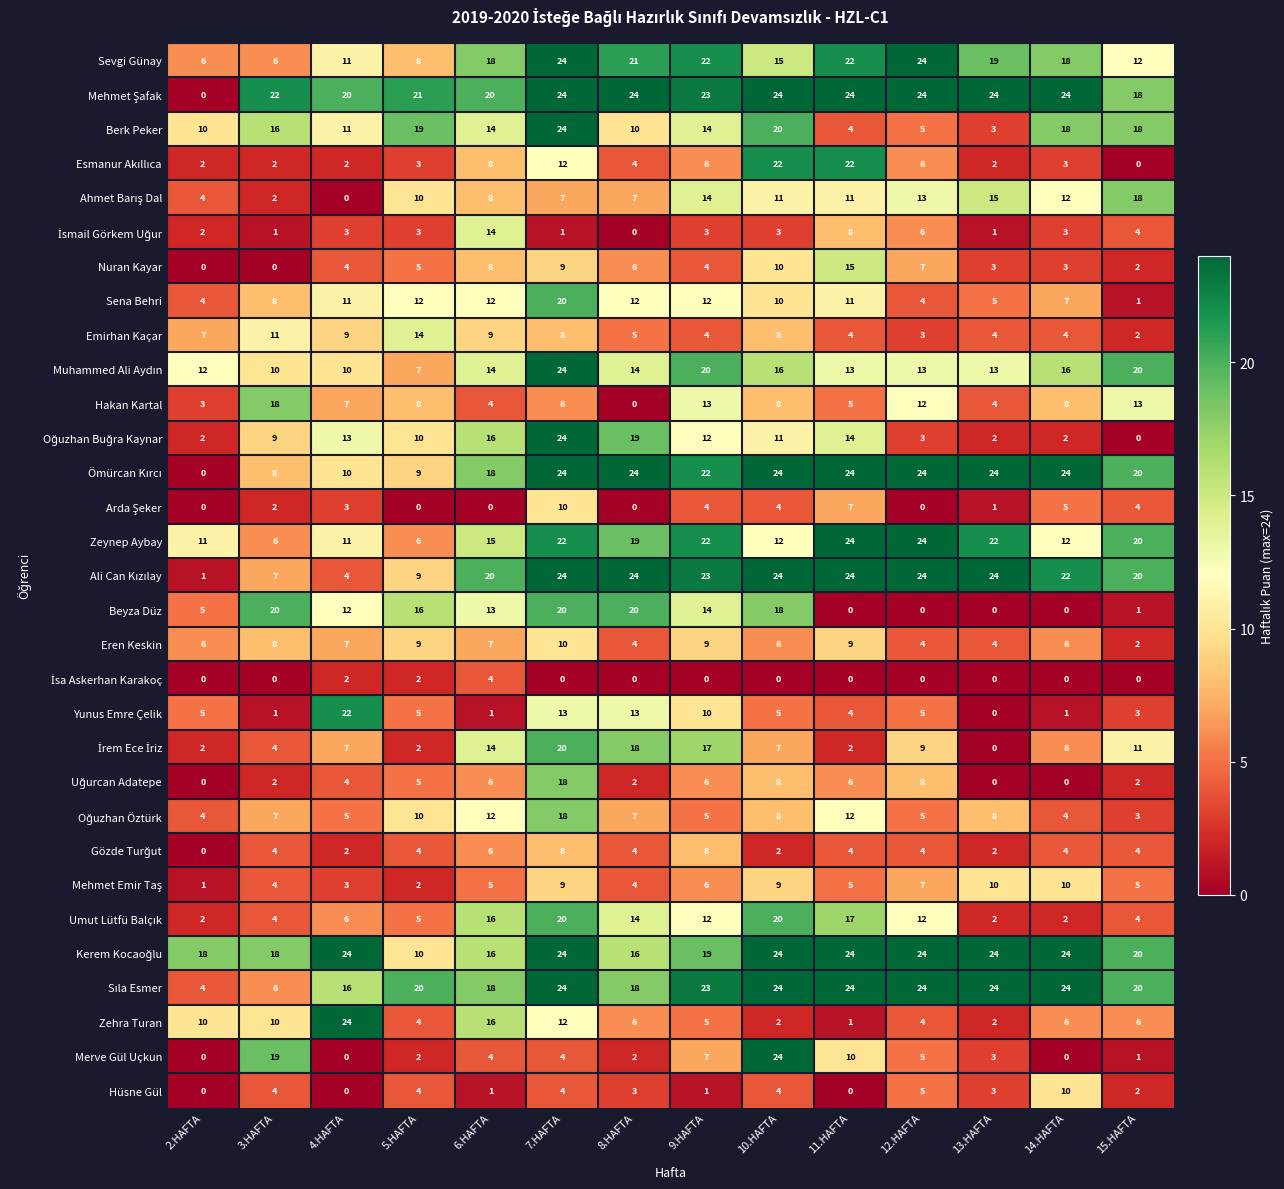

At which label does Merve Gül Uçkun reach its peak?

10.HAFTA